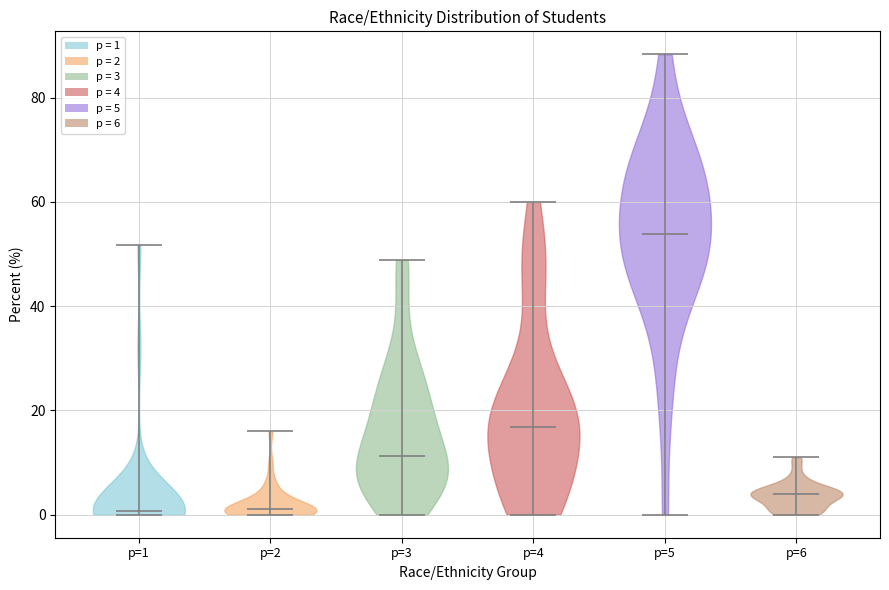

Reading left to right, read every violin against the y-axis: where its median line is, and the lowest and highest points it reaches. The values are not printed on the chart, so give them approximately, as read against the axis.

p=1: median line 0, lowest point 0, highest point 52
p=2: median line 2, lowest point 0, highest point 16
p=3: median line 12, lowest point 0, highest point 48
p=4: median line 16, lowest point 0, highest point 60
p=5: median line 54, lowest point 0, highest point 88
p=6: median line 4, lowest point 0, highest point 12